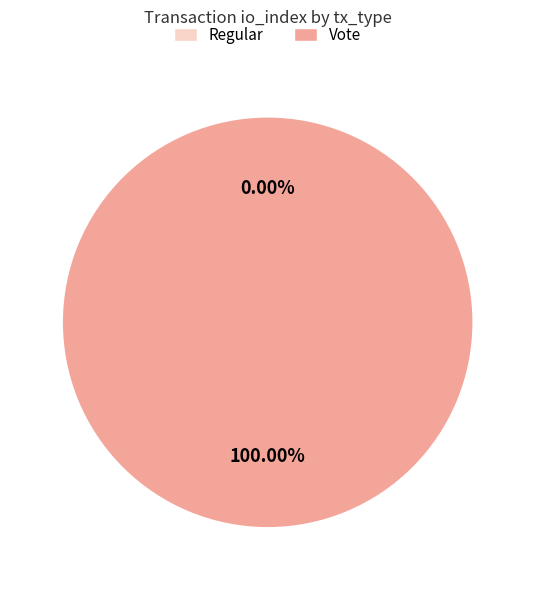

Rank the categories by value from highest to lowest.

Vote, Regular